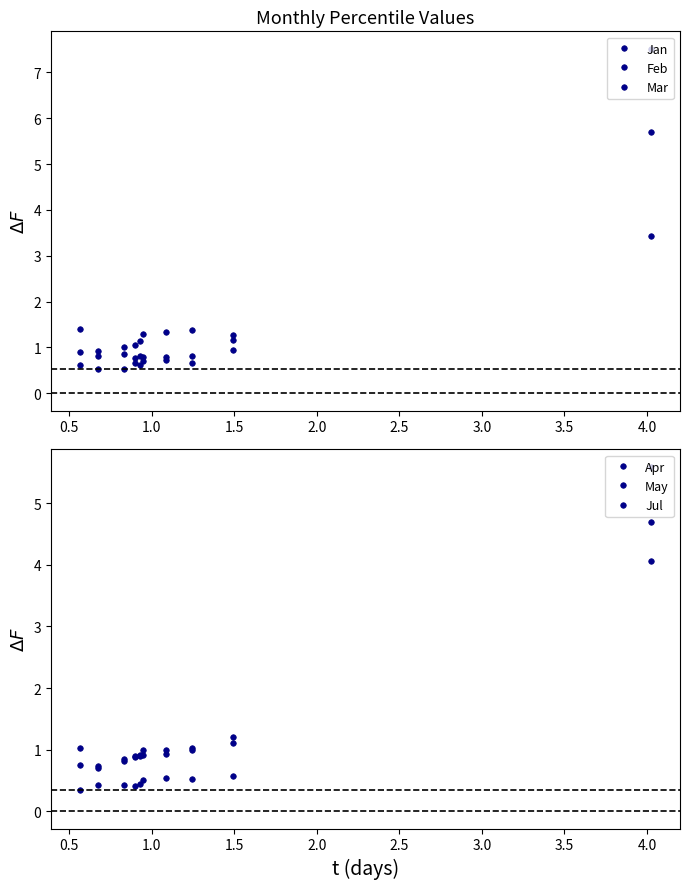

Is it true that Jul equals 5.3 at 0.0?

False